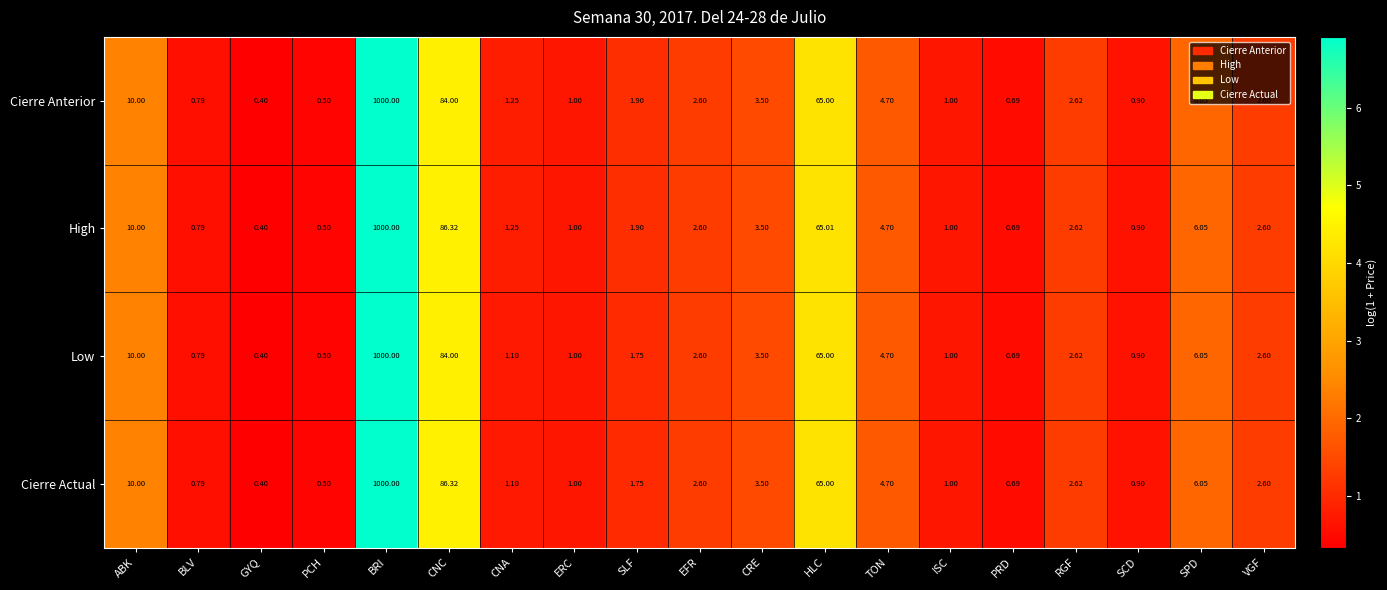

Which category has the lowest value in the Cierre Actual series?

GYQ